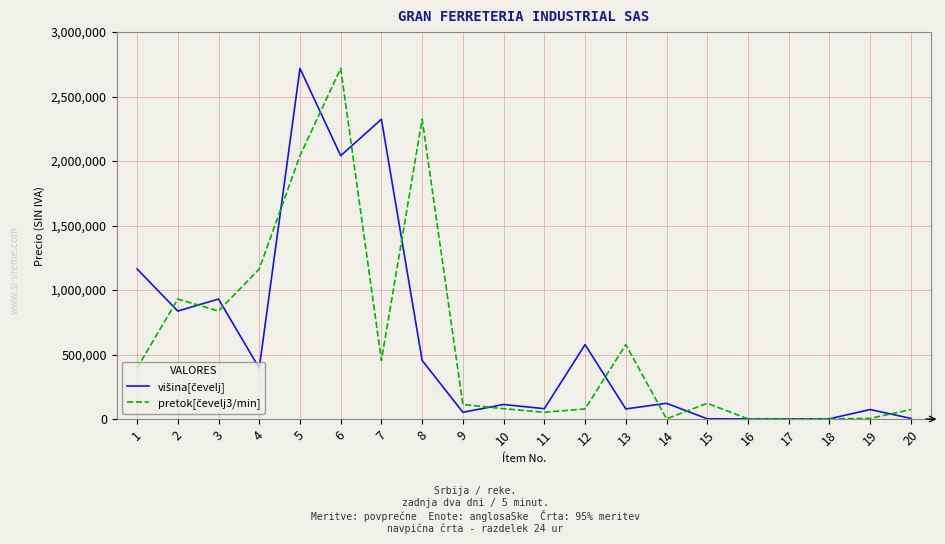

What is the maximum value shown in the chart?

2718563